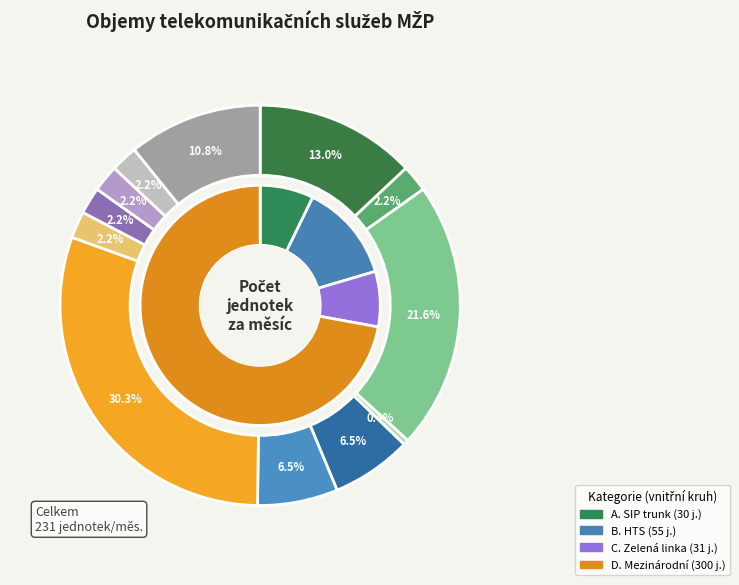

How much of the chart is everything except SIP trunk
měsíční paušál?

87.0%